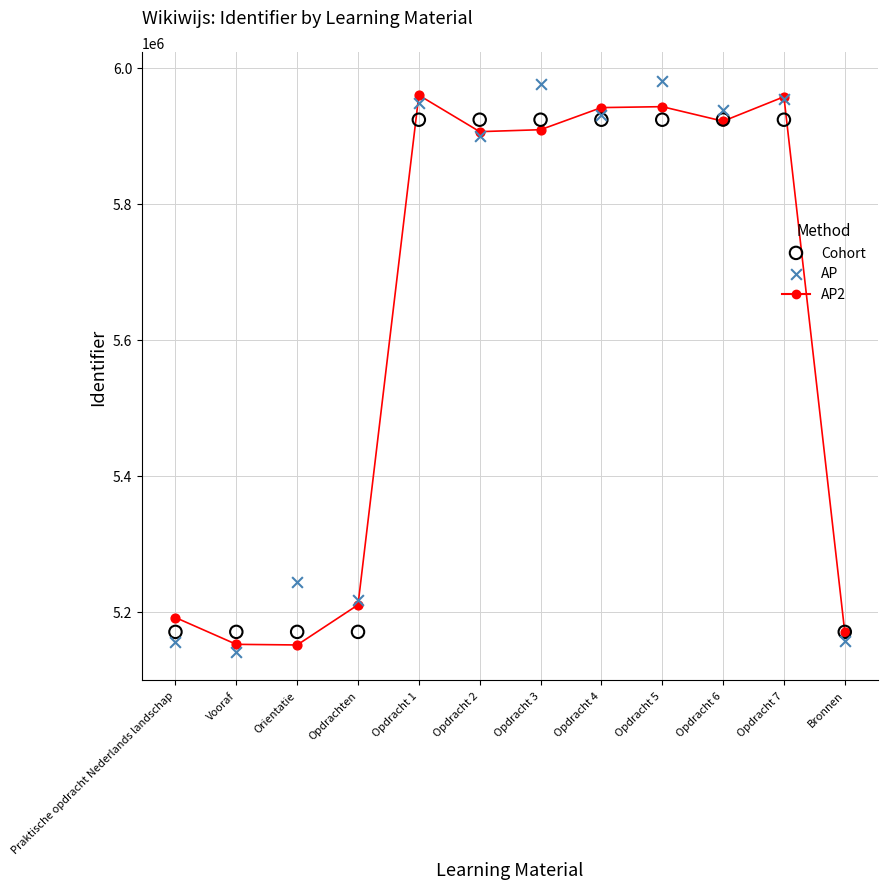

Is the value of AP2 at Opdracht 4 greater than the value of AP at Opdracht 5?

No